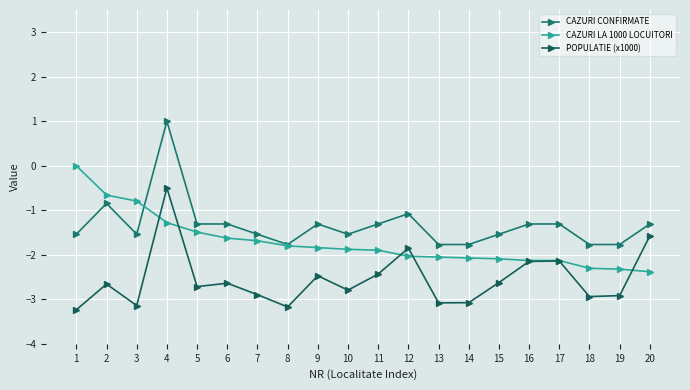

Where is POPULATIE (x1000) nearest to the value -1?

4